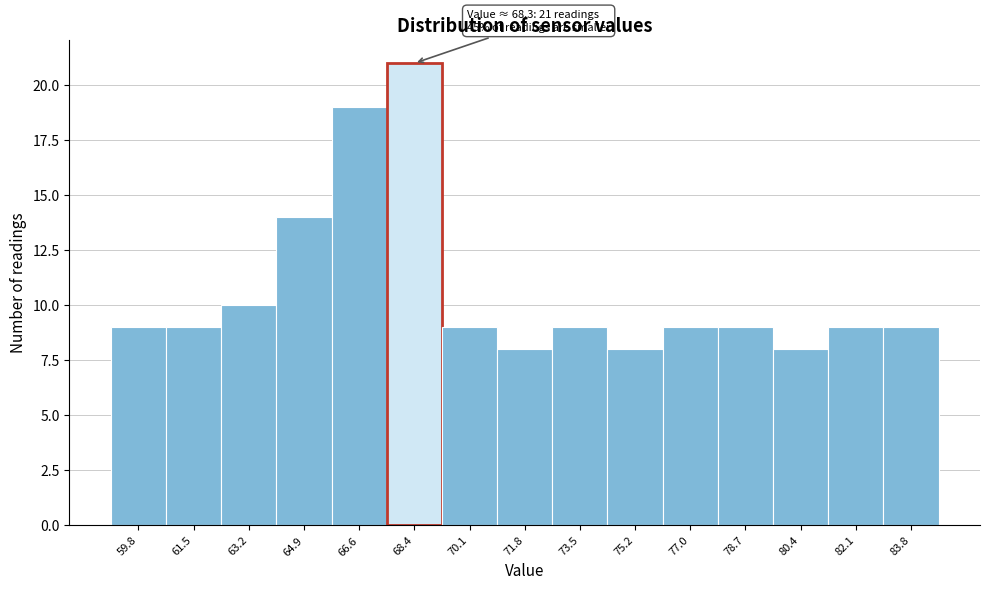

Over which range of the x-axis is the bar tallest?

67.50 to 69.22